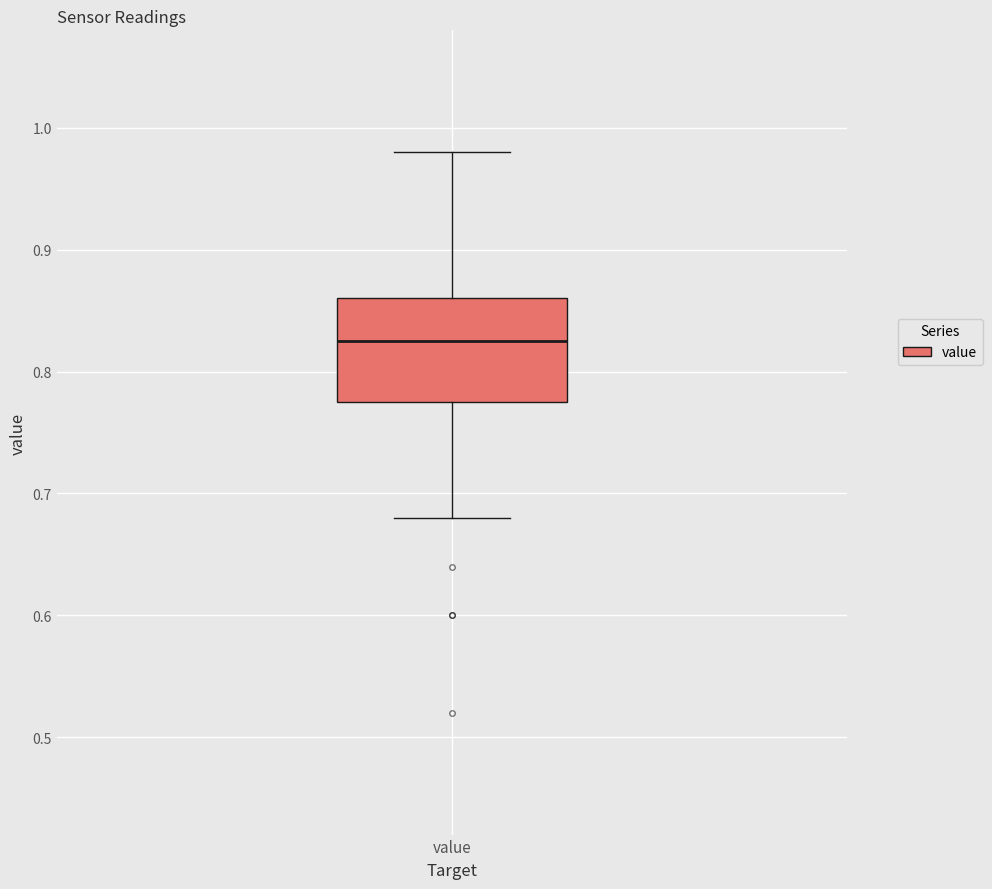

Read this box plot against the y-axis: the position of the median line, the range covered by the box, and the ends of both whiskers. The values are not printed on the chart, so give them approximately, as read against the axis.

median 0.83, box 0.78 to 0.86, whiskers 0.68 to 0.98